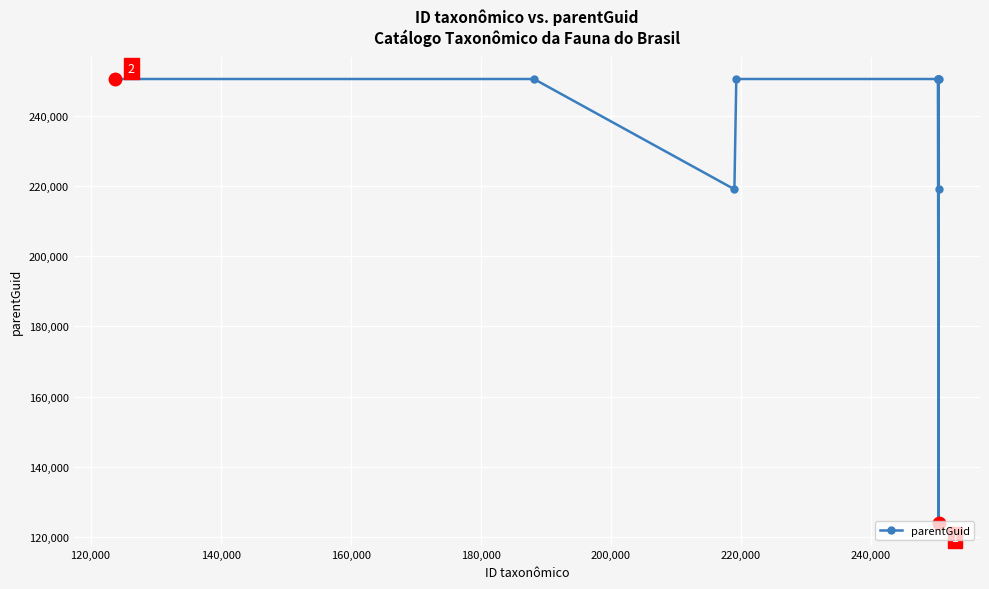

How many lines are shown in the chart?

1